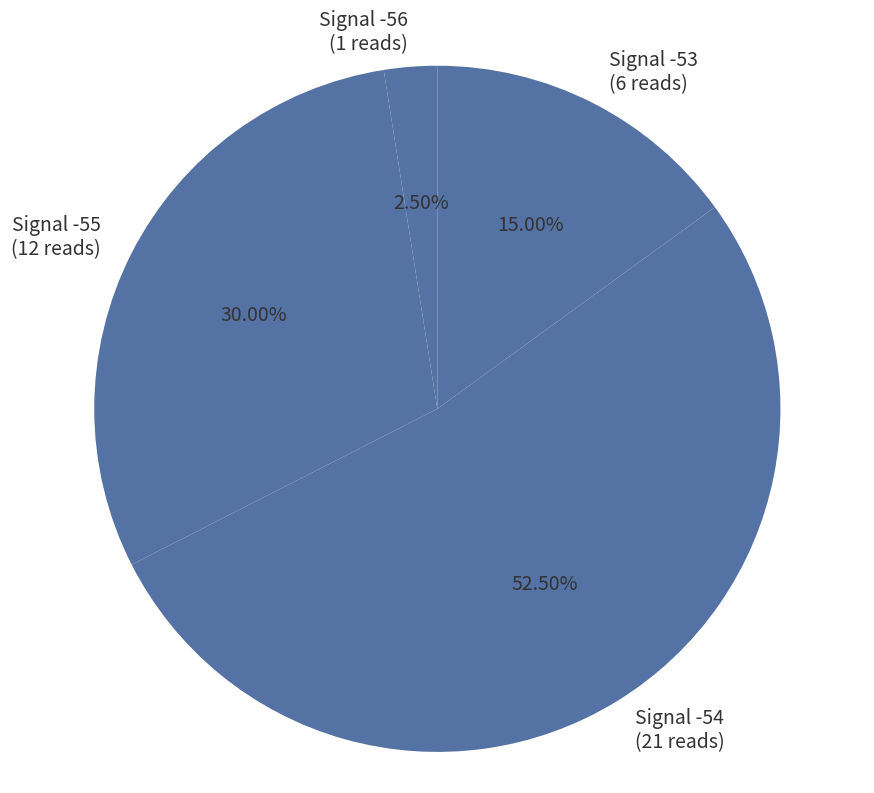

To the nearest percent, what is the average slice percentage?

25%